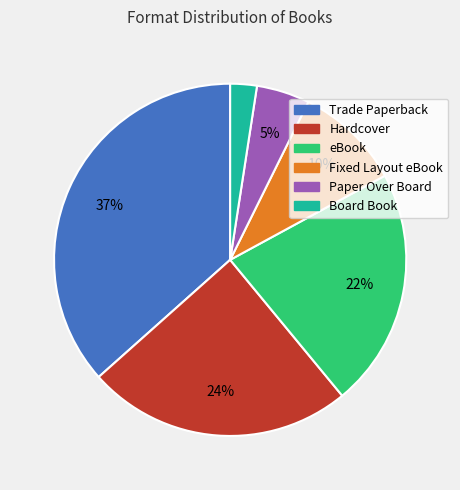

What is the smallest slice in the pie chart?

Board Book